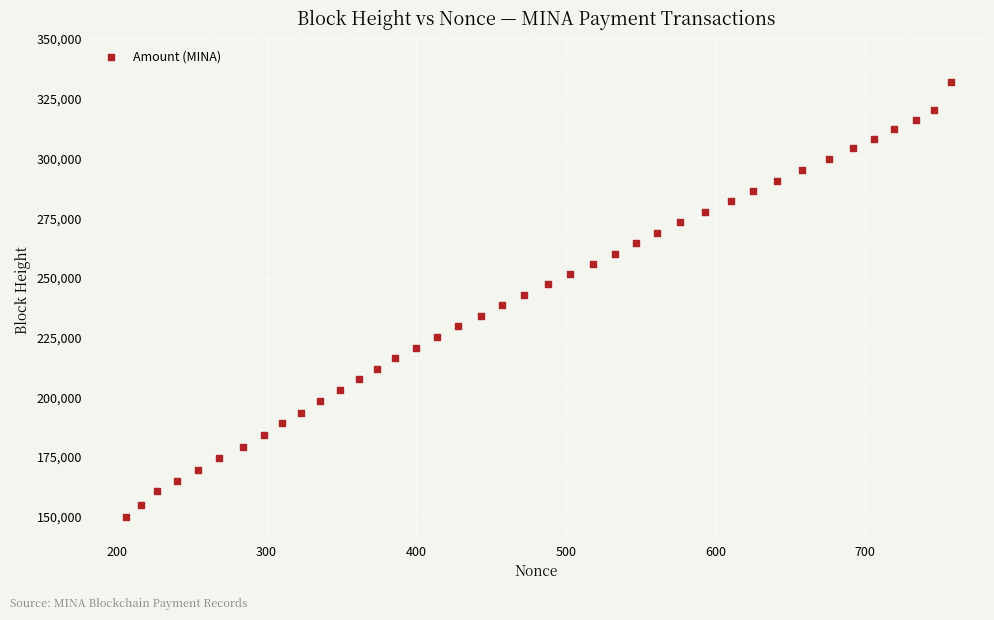

What is the range of X values (max minus min)?

551